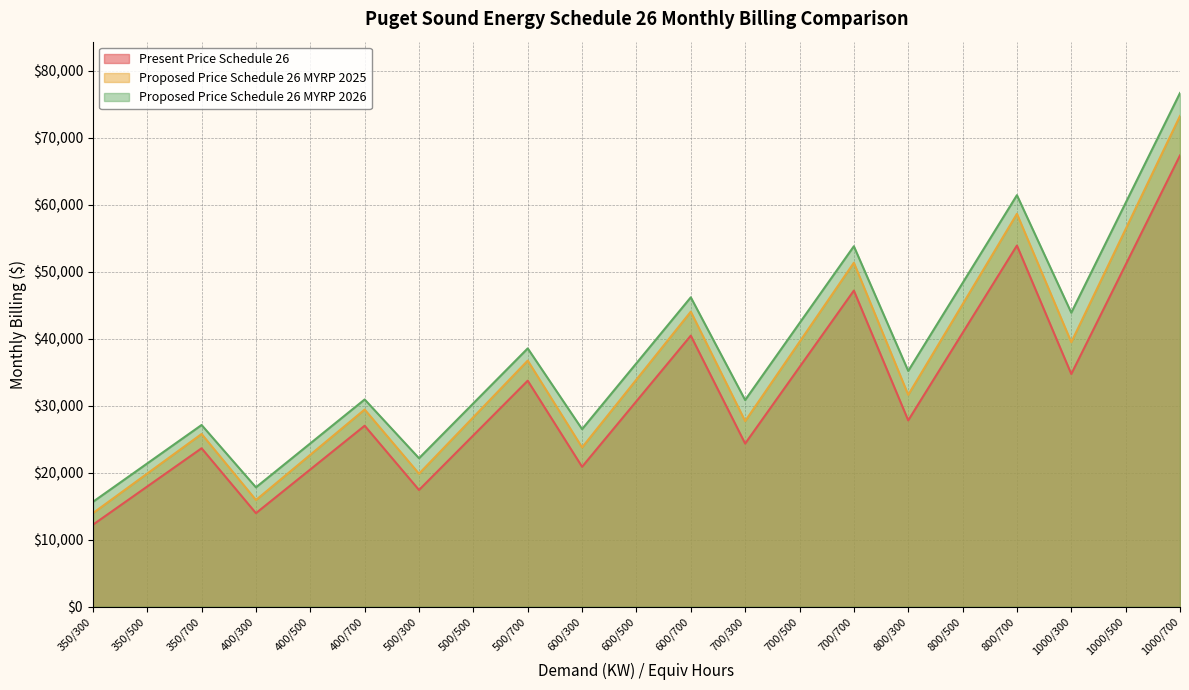

The value of Proposed Price Schedule 26 MYRP 2025 at 700/300 is 39292.7. True or false?

False